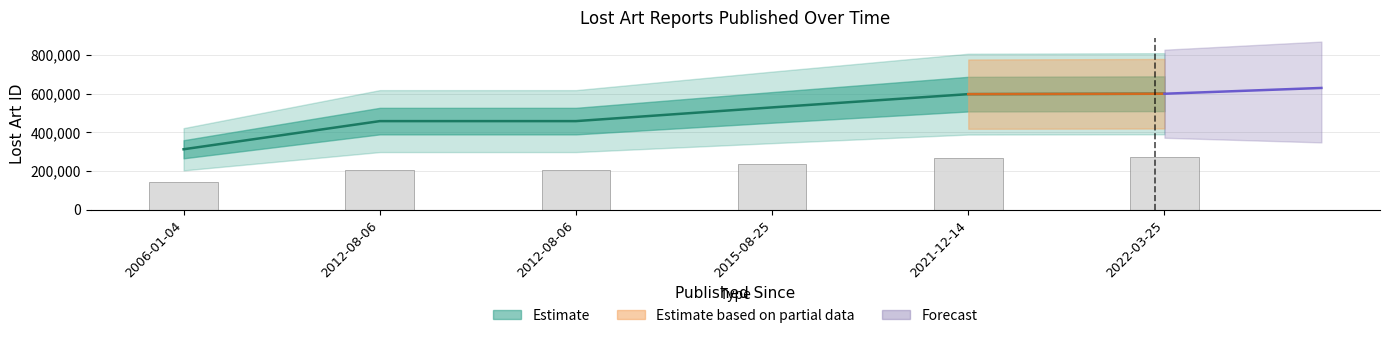

Reading left to right, list all the values displayed in this chart.

2006-01-04=311956	2012-08-06=457448	2012-08-06=457461	2015-08-25=528343	2021-12-14=596884	2022-03-25=598959